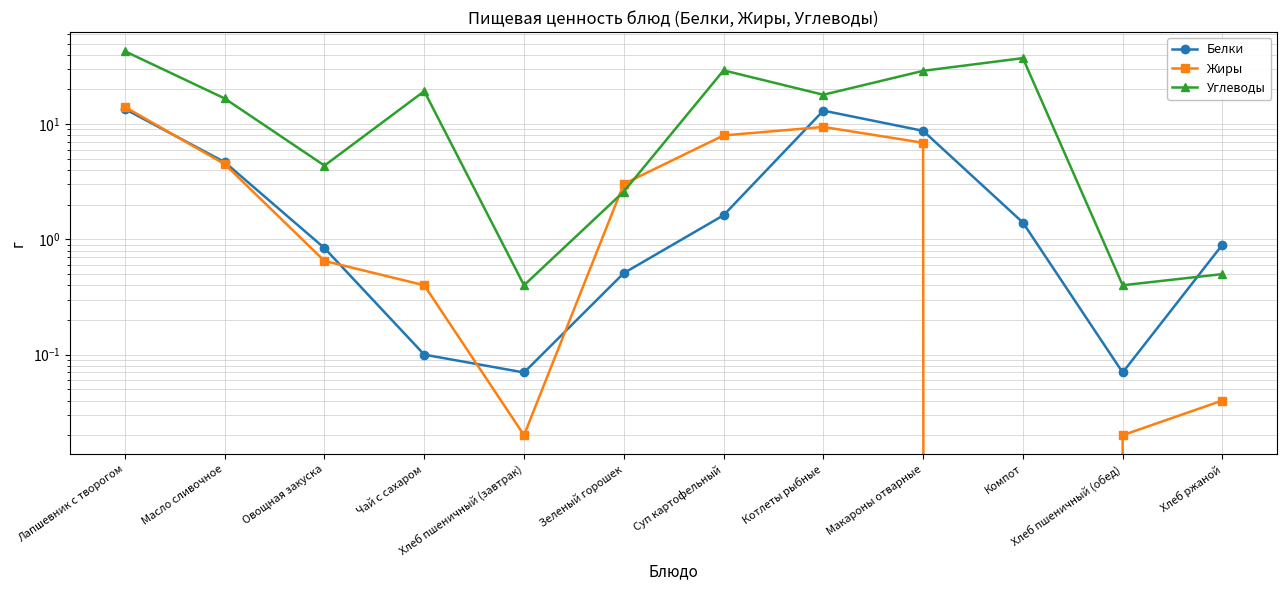

How many intersections are there between Углеводы and Белки?

1